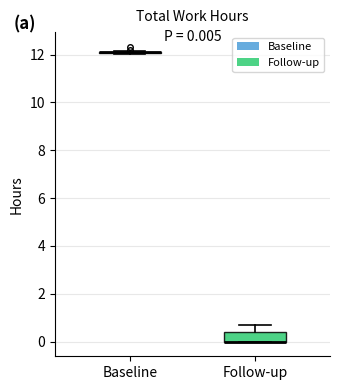

Which box is the tallest, from its lower edge to its upper edge?

Follow-up